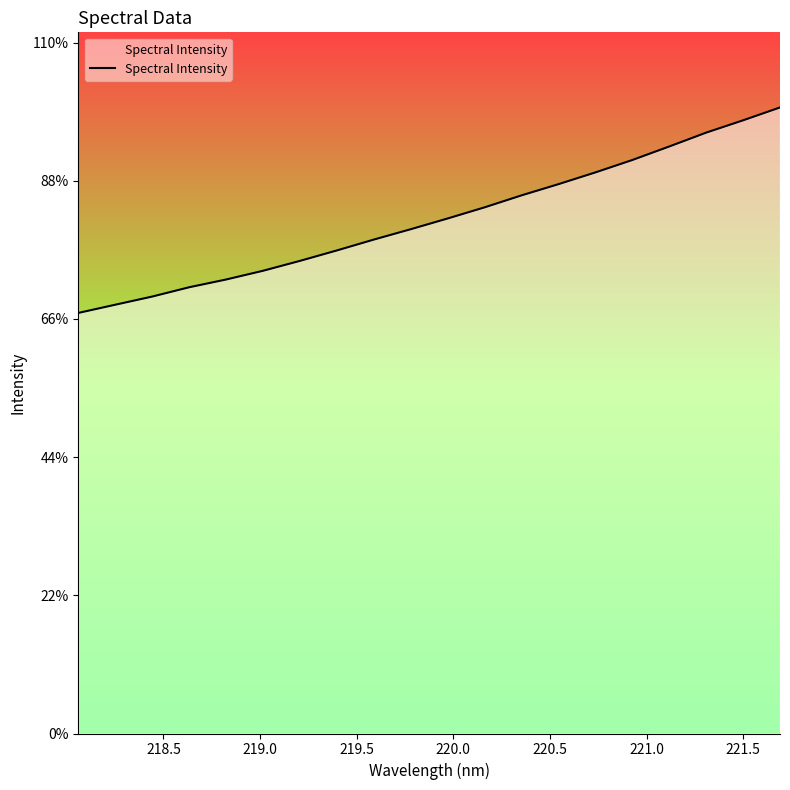

Does the chart have visible grid lines?

No